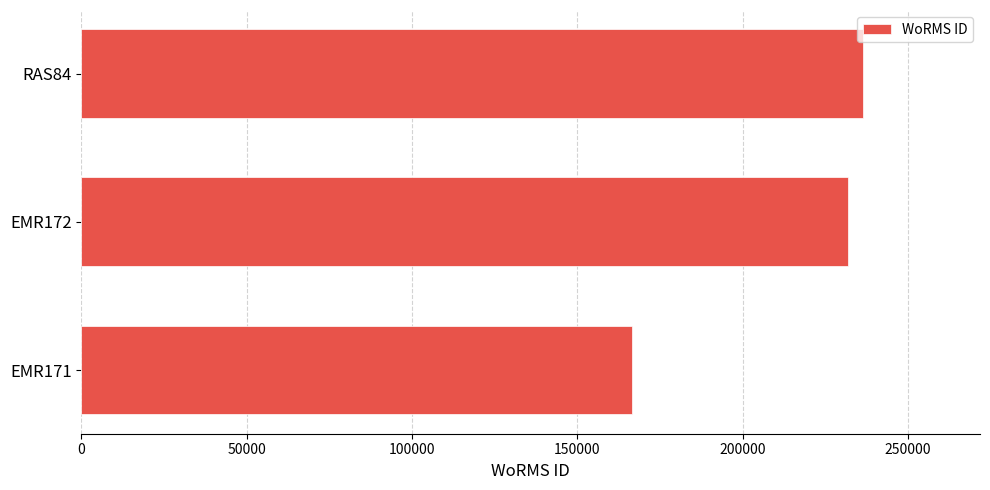

Reading bottom to top, list all the values displayed in this chart.

166496	231816	236331